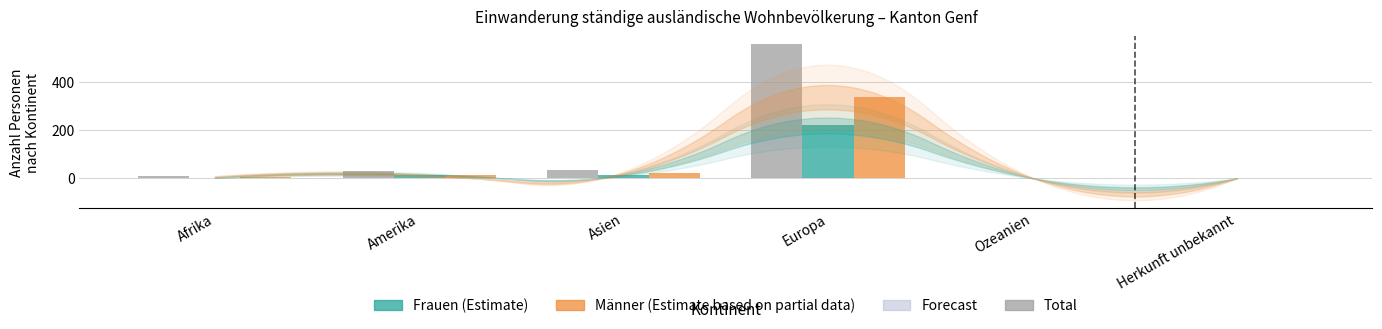

Which label corresponds to the largest value in the chart?

Europa